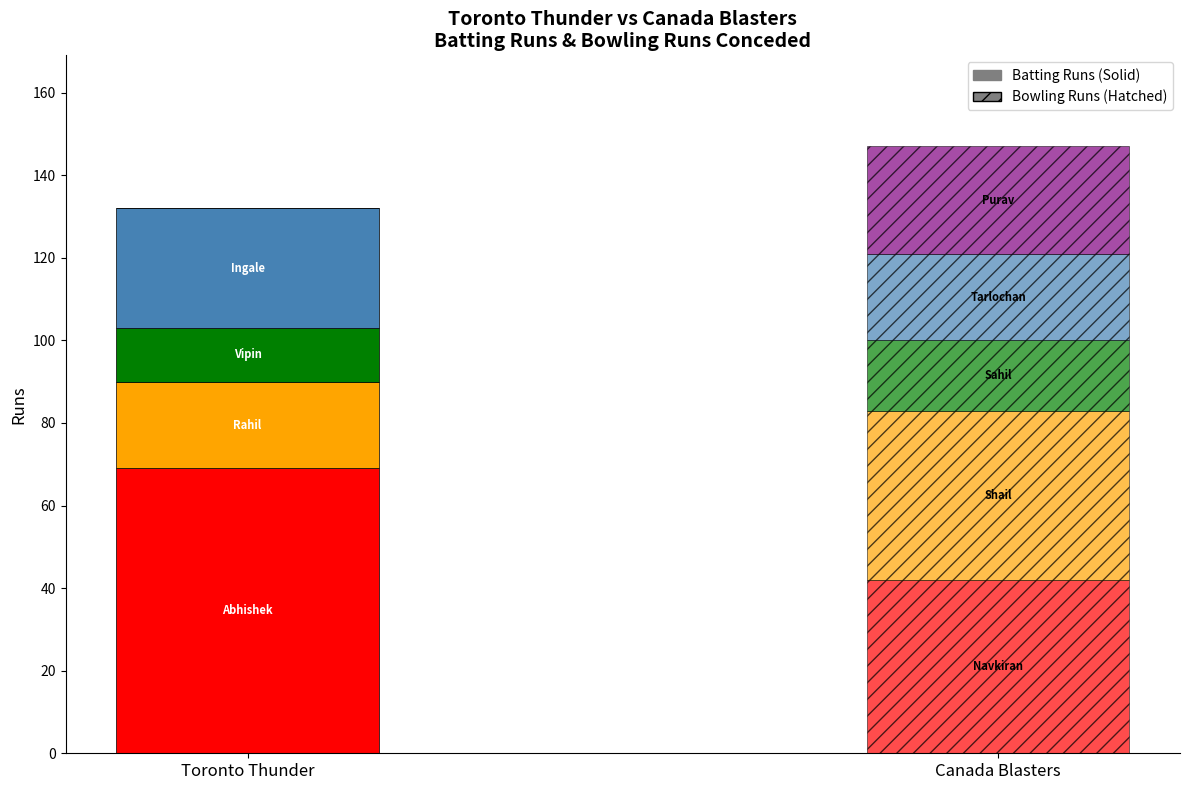

What is the label of the 1st bar from the left?

Toronto Thunder